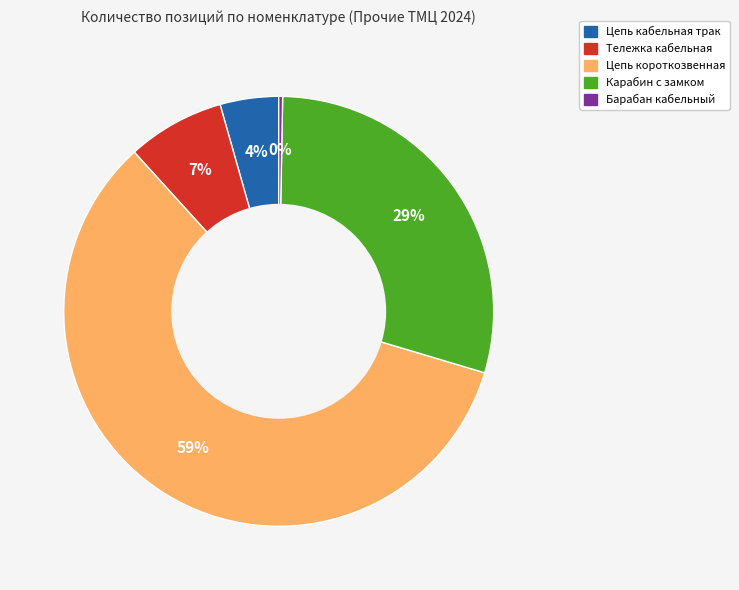

Is Цепь короткозвенная the majority of the pie?

Yes